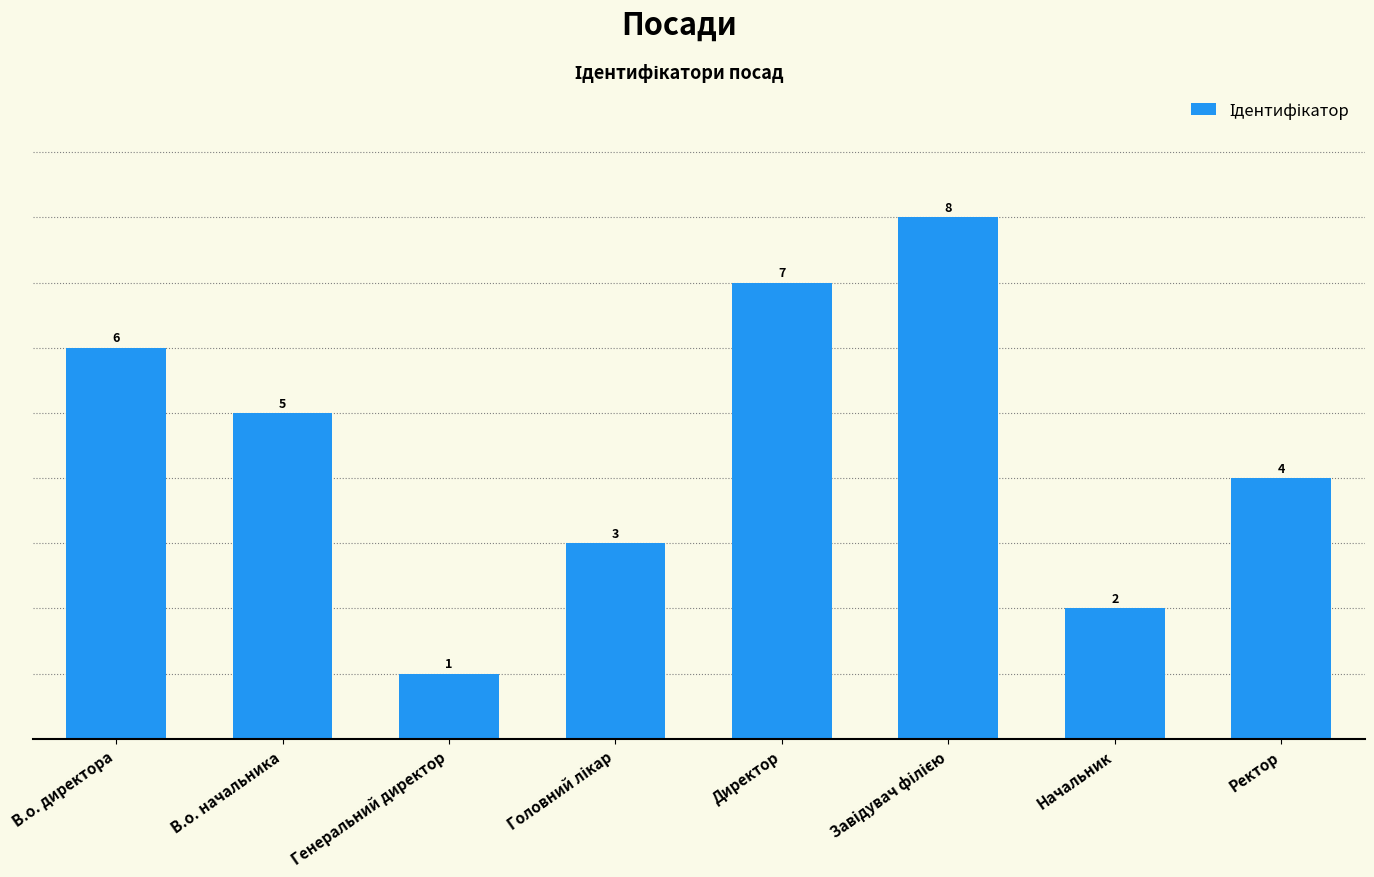

Reading right to left, extract all data points from this chart.

4	2	8	7	3	1	5	6